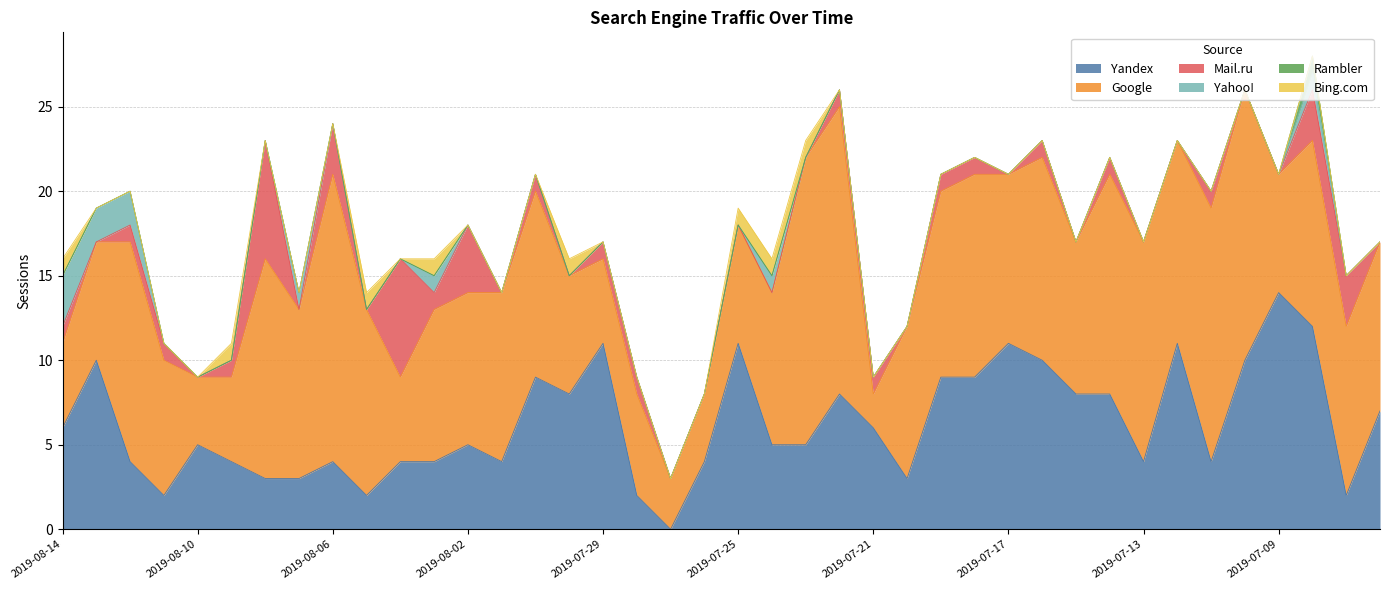

At which category is the sum across all series the highest?

2019-07-08